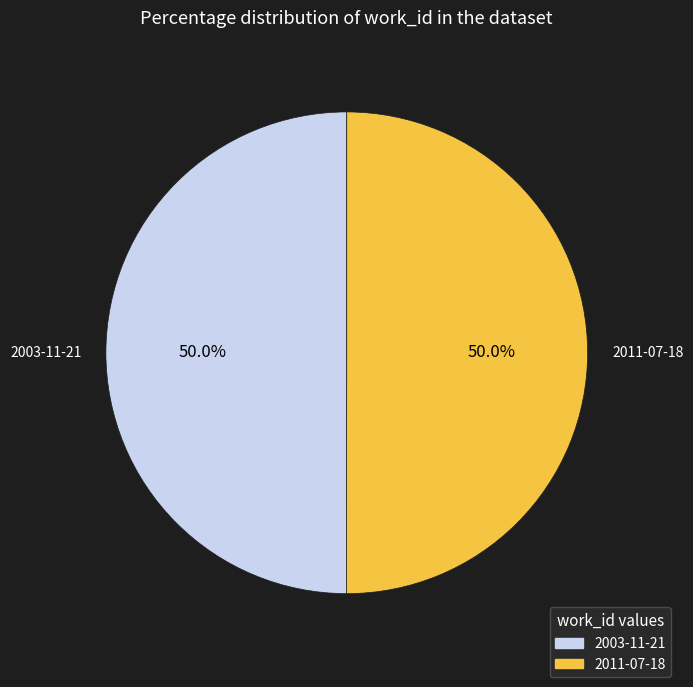

What is the ratio of the value at 2011-07-18 to the value at 2003-11-21?

1.0